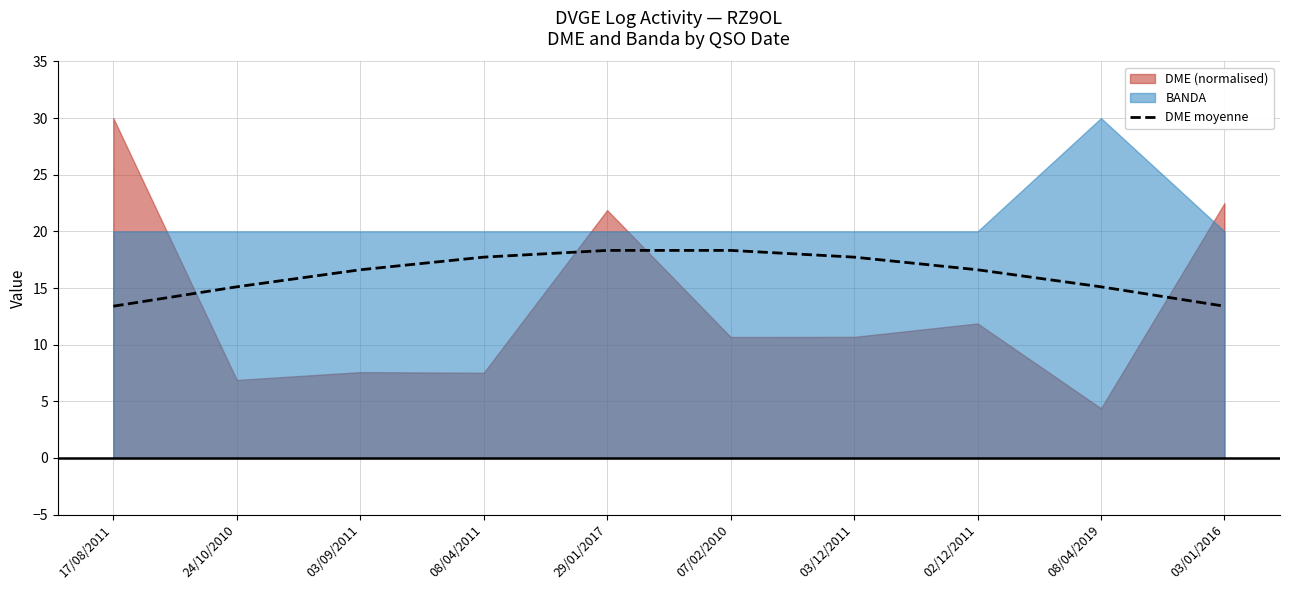

Where does the DME moyenne series first go above 16?

03/09/2011